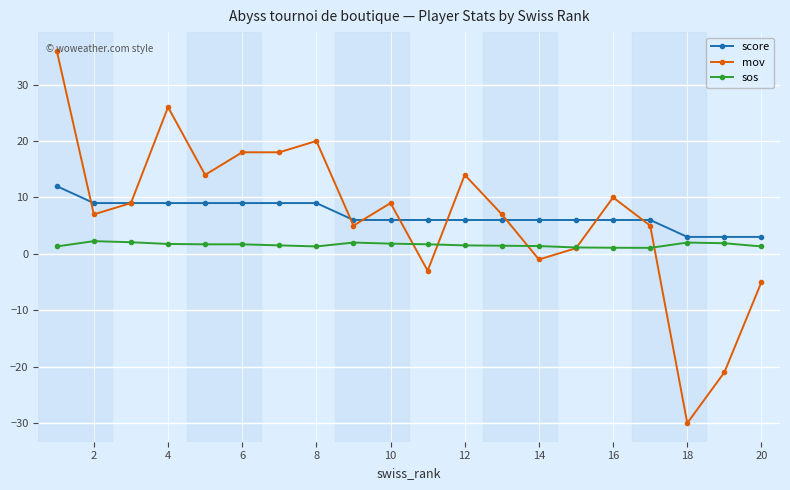

Which series has the widest spread of values?

mov